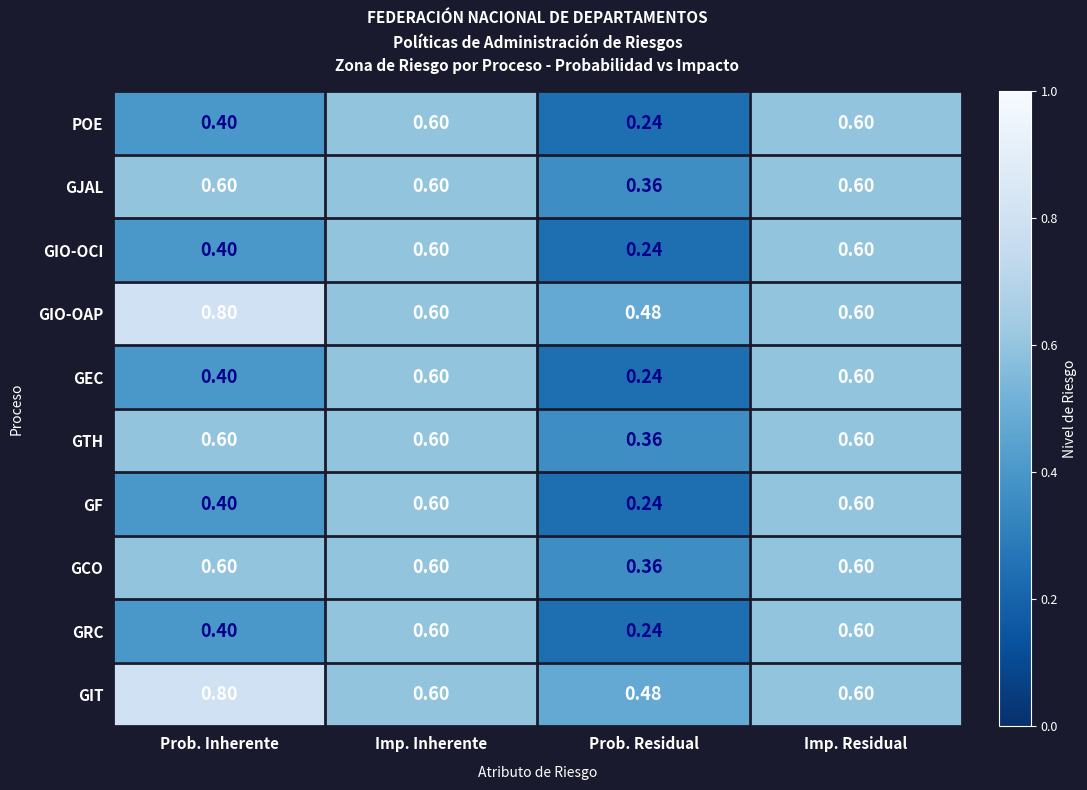

At which label is GF closest to 0?

Prob. Residual